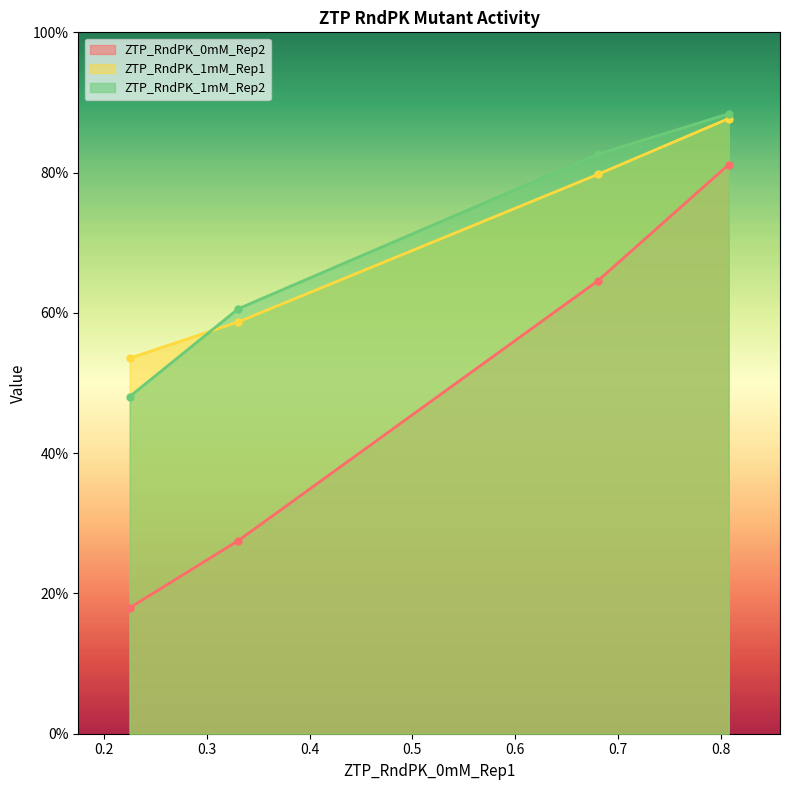

True or false: ZTP_RndPK_0mM_Rep2 and ZTP_RndPK_1mM_Rep2 intersect in this chart.

False